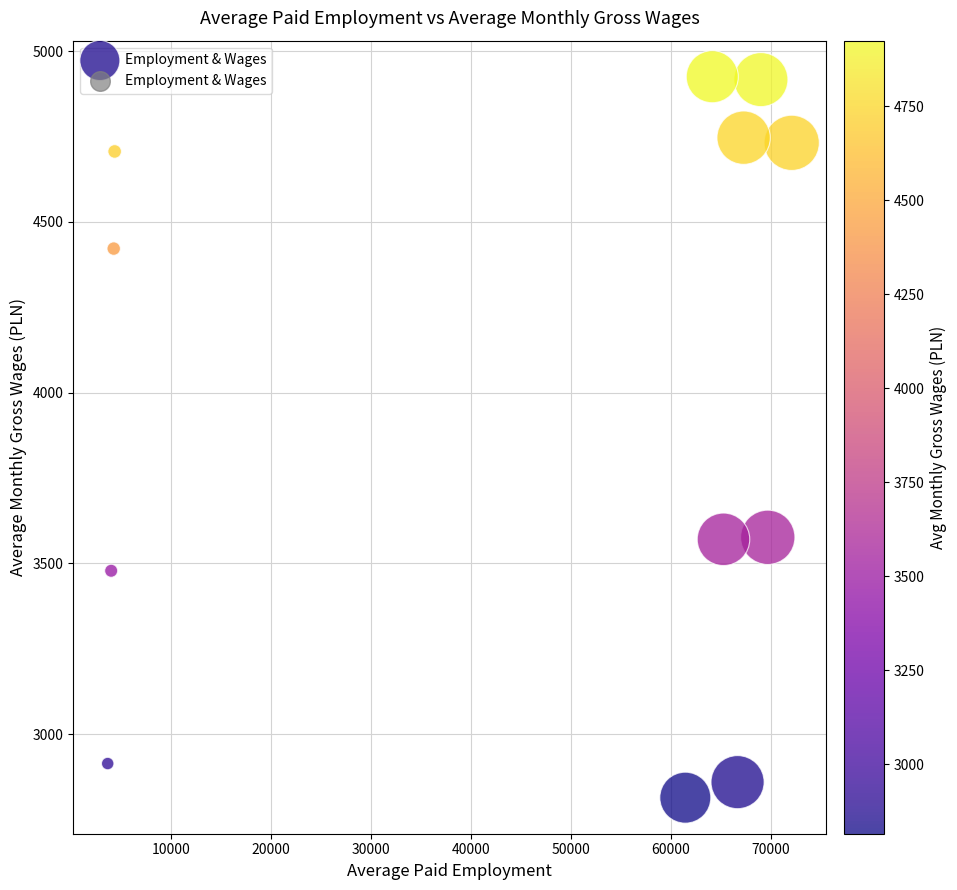

What is the average Y value?

3971.8